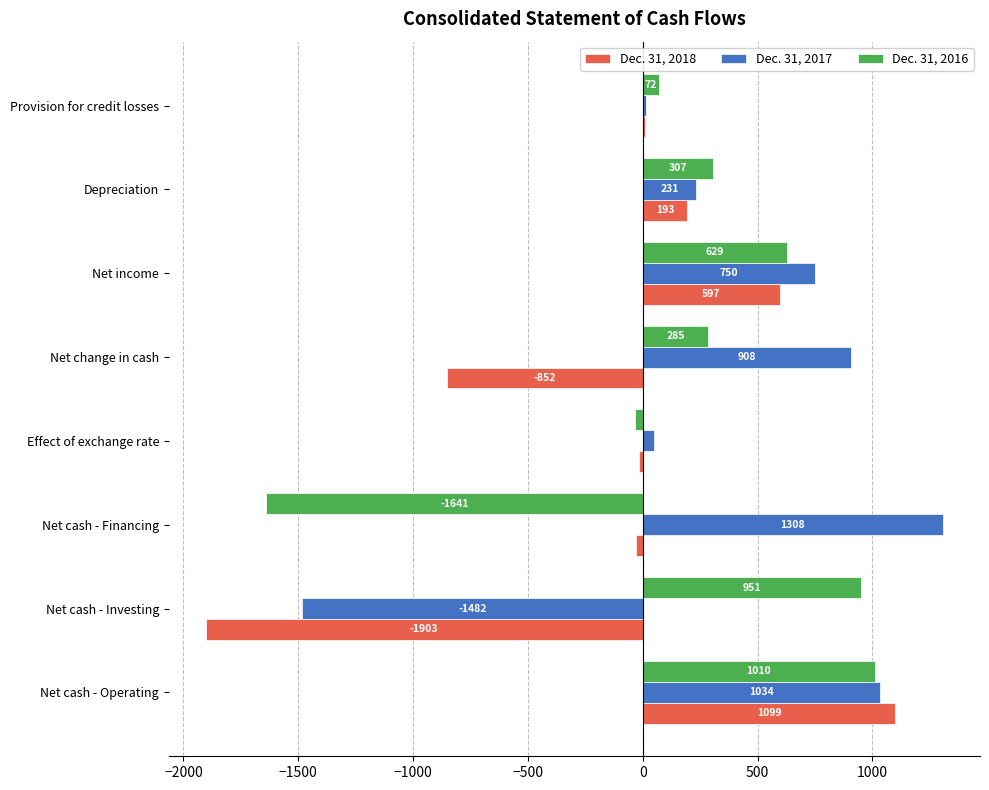

What is the greatest value displayed?

1308